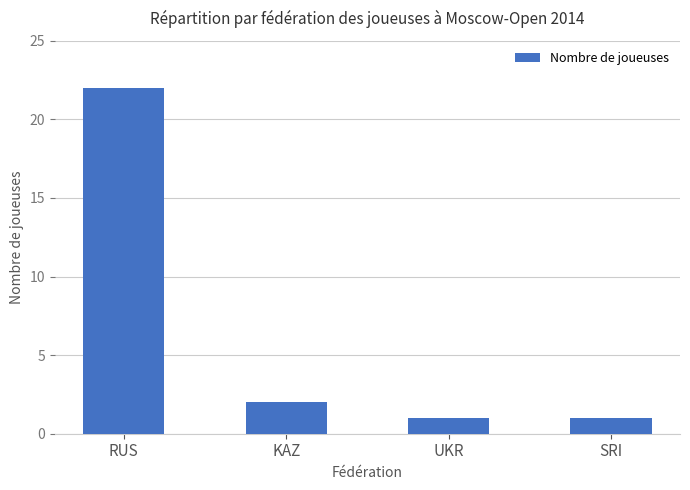

Reading left to right, transcribe all the data shown in this chart.

RUS=22	KAZ=2	UKR=1	SRI=1